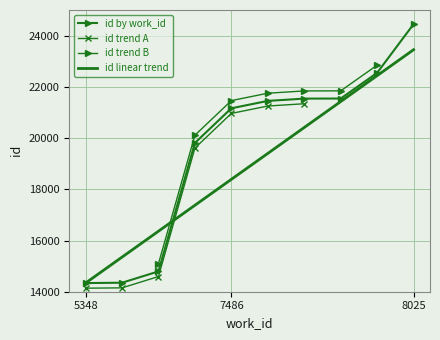

What is the sum of all values?

195985